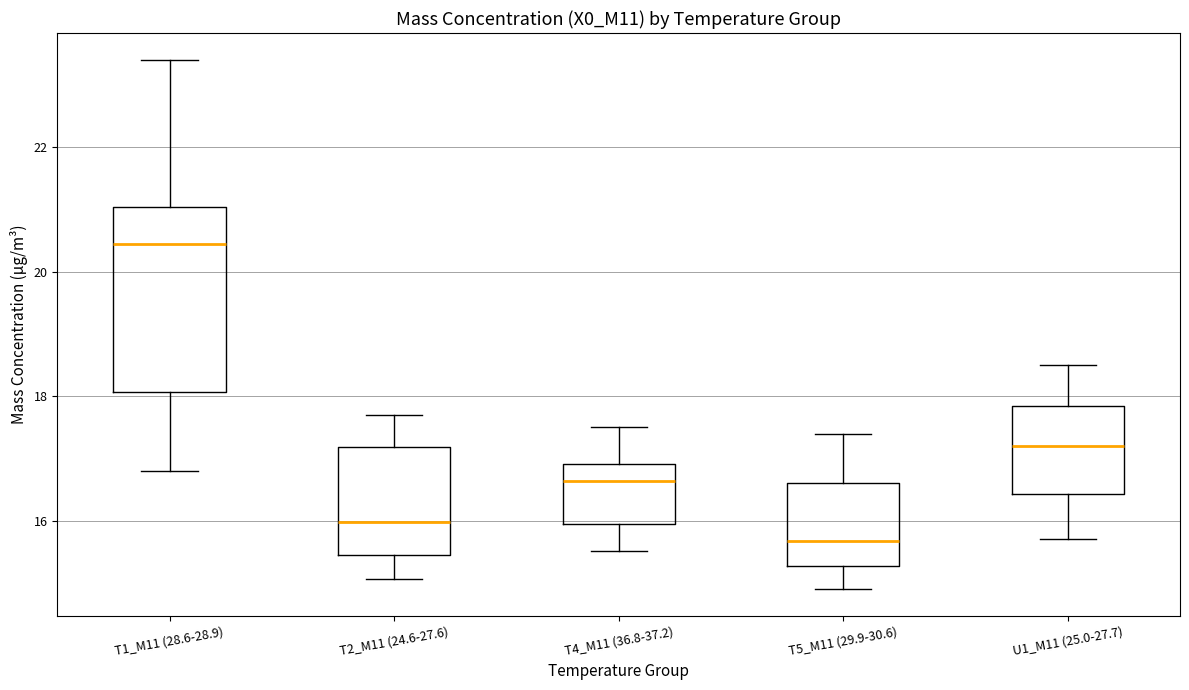

Reading left to right, read every box against the y-axis: the position of its median line, the range the box covers, and the ends of its whiskers. The values are not printed on the chart, so give them approximately, as read against the axis.

T1_M11 (28.6-28.9): median 20.4, box 18.0 to 21.0, whiskers 16.8 to 23.4
T2_M11 (24.6-27.6): median 16.0, box 15.4 to 17.2, whiskers 15.0 to 17.6
T4_M11 (36.8-37.2): median 16.6, box 16.0 to 17.0, whiskers 15.6 to 17.6
T5_M11 (29.9-30.6): median 15.6, box 15.2 to 16.6, whiskers 15.0 to 17.4
U1_M11 (25.0-27.7): median 17.2, box 16.4 to 17.8, whiskers 15.8 to 18.6